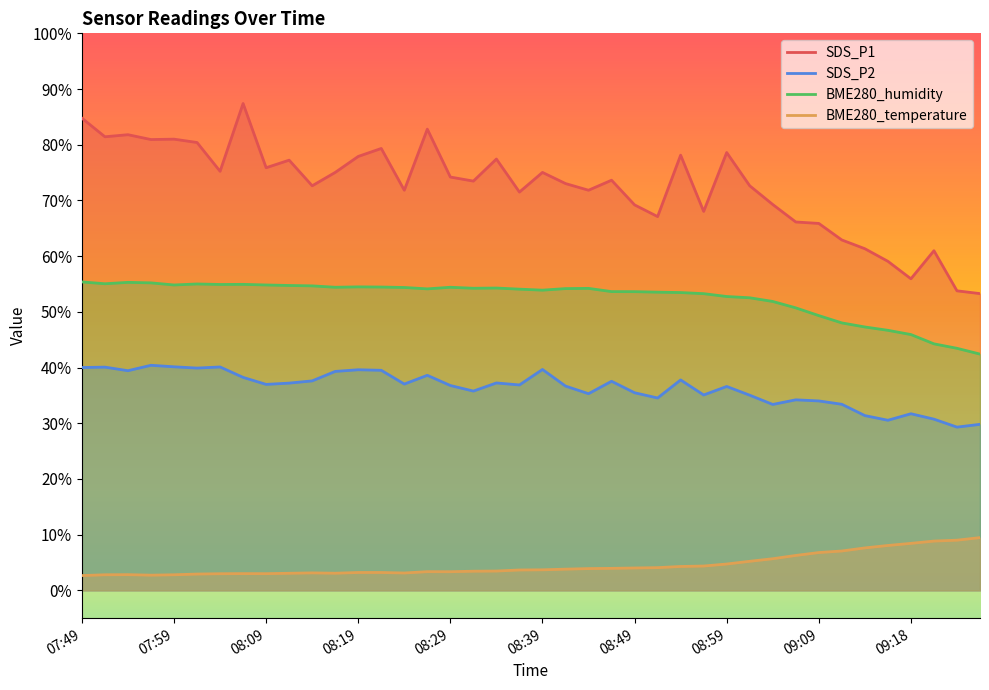

Is the value of SDS_P1 at 08:56 greater than the value of BME280_humidity at 08:16?

Yes